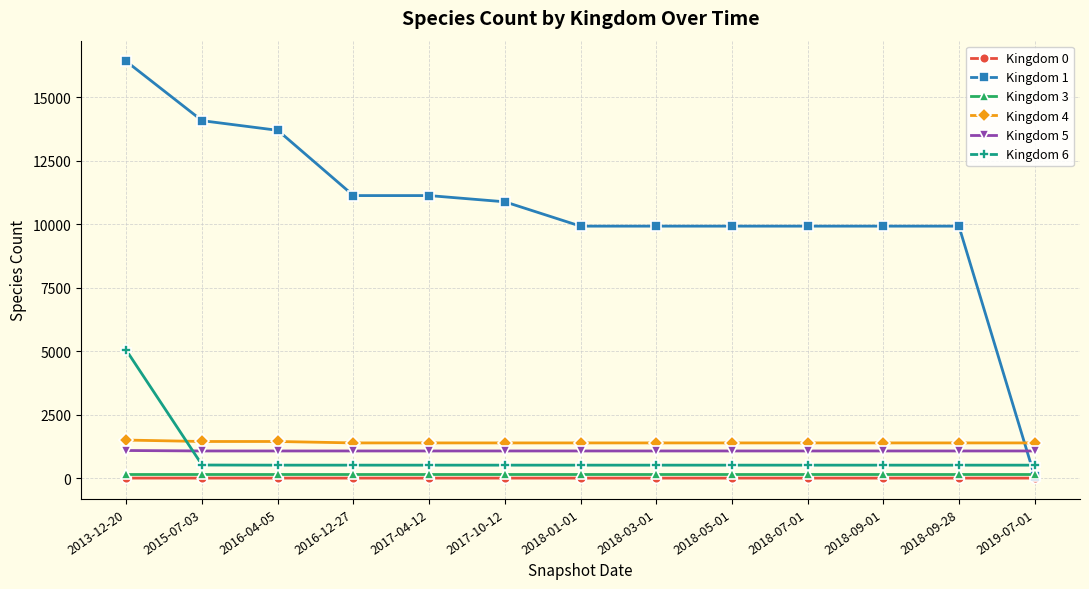

The Kingdom 6 series shows 518 at 2015-07-03. True or false?

True